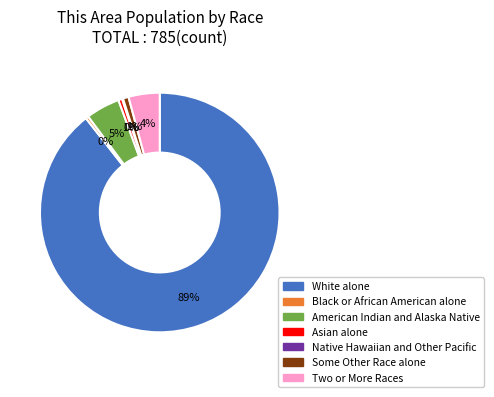

Which category accounts for the majority?

White alone